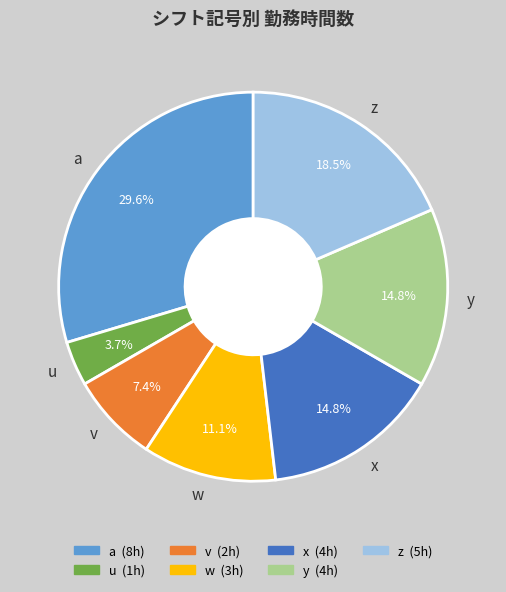

Count the number of slices in the pie.

7